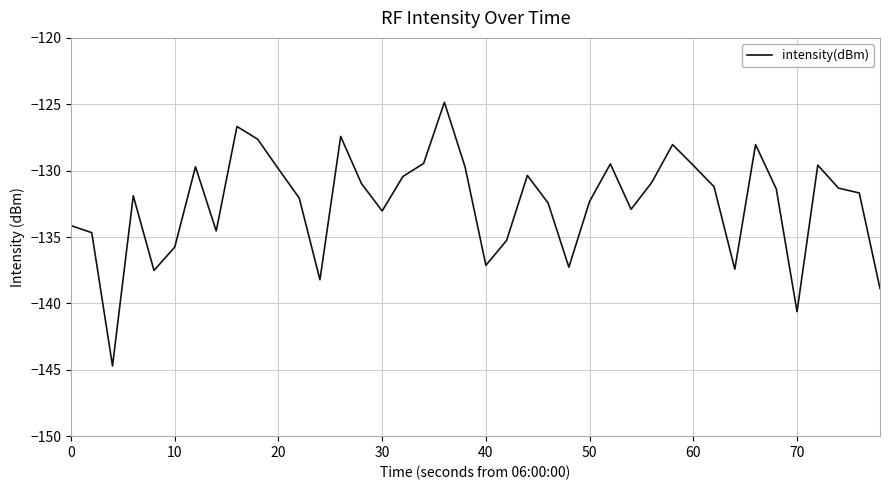

What is the greatest value displayed?

-124.9